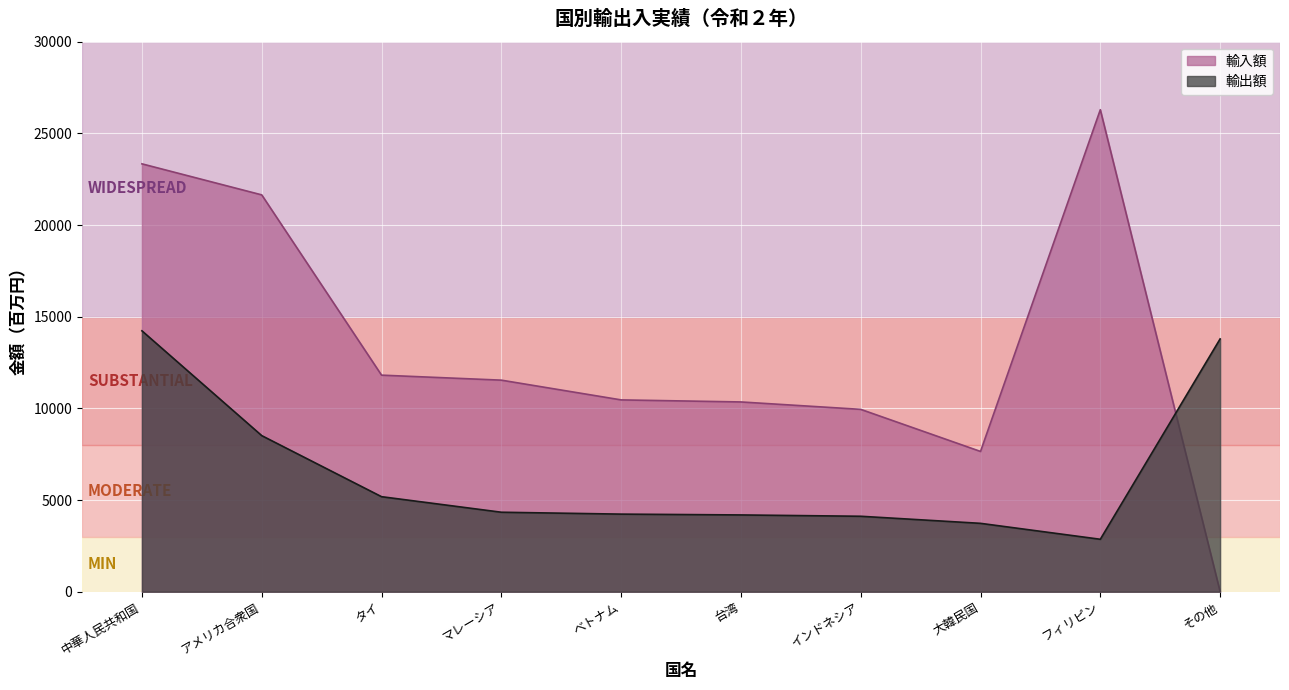

What is the label of the 1st point from the right?

その他